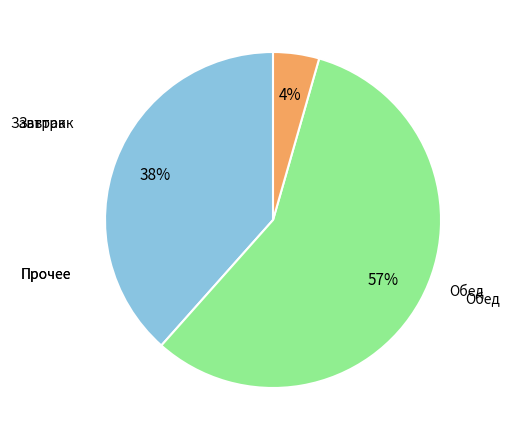

Is there a majority slice in this chart?

Yes